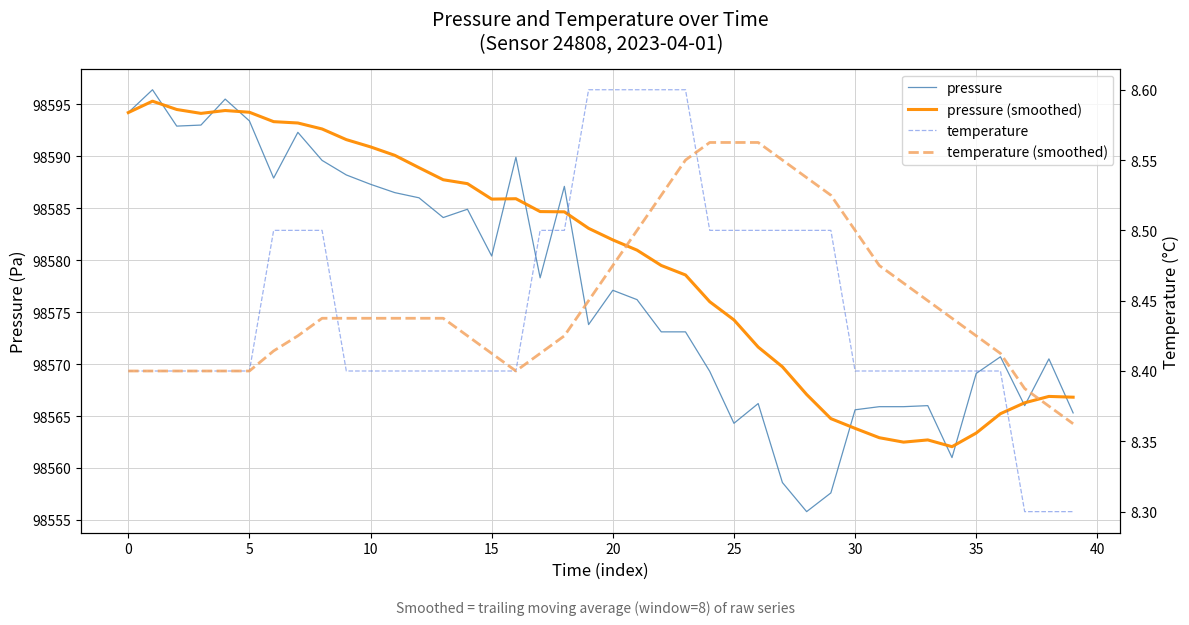

Between 24 and 19, which is larger?

19